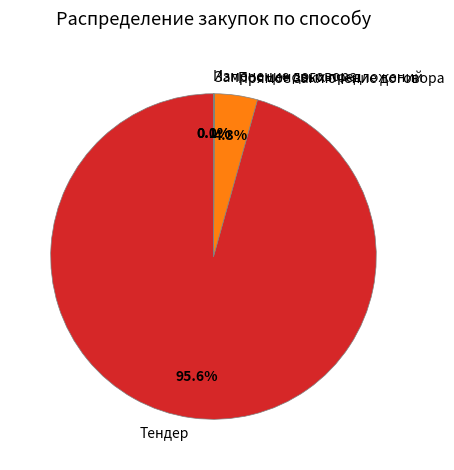

Does Тендер represent more than half of the total?

Yes